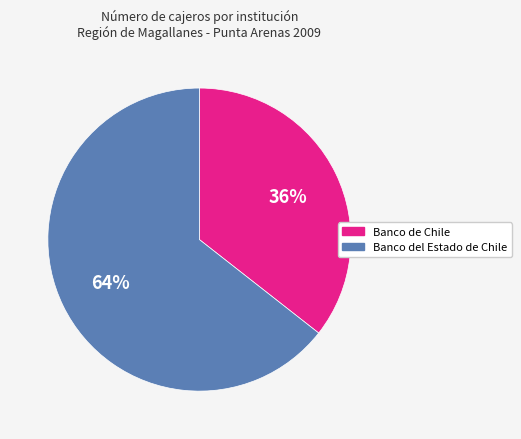

To the nearest percent, what is the average slice percentage?

50%